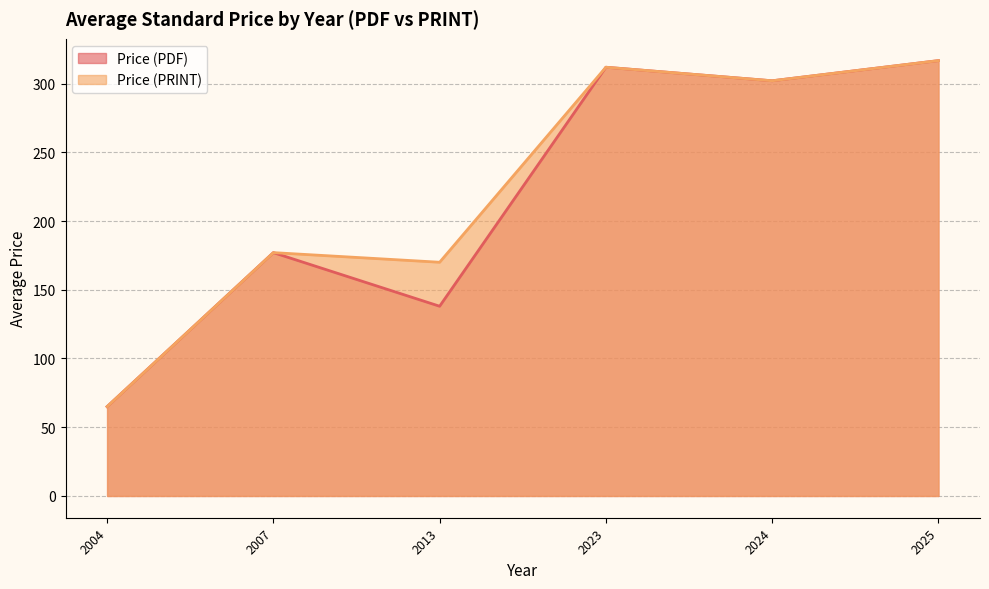

What is the sum of the Price (PRINT) values at 2024 and 2007?

479.0